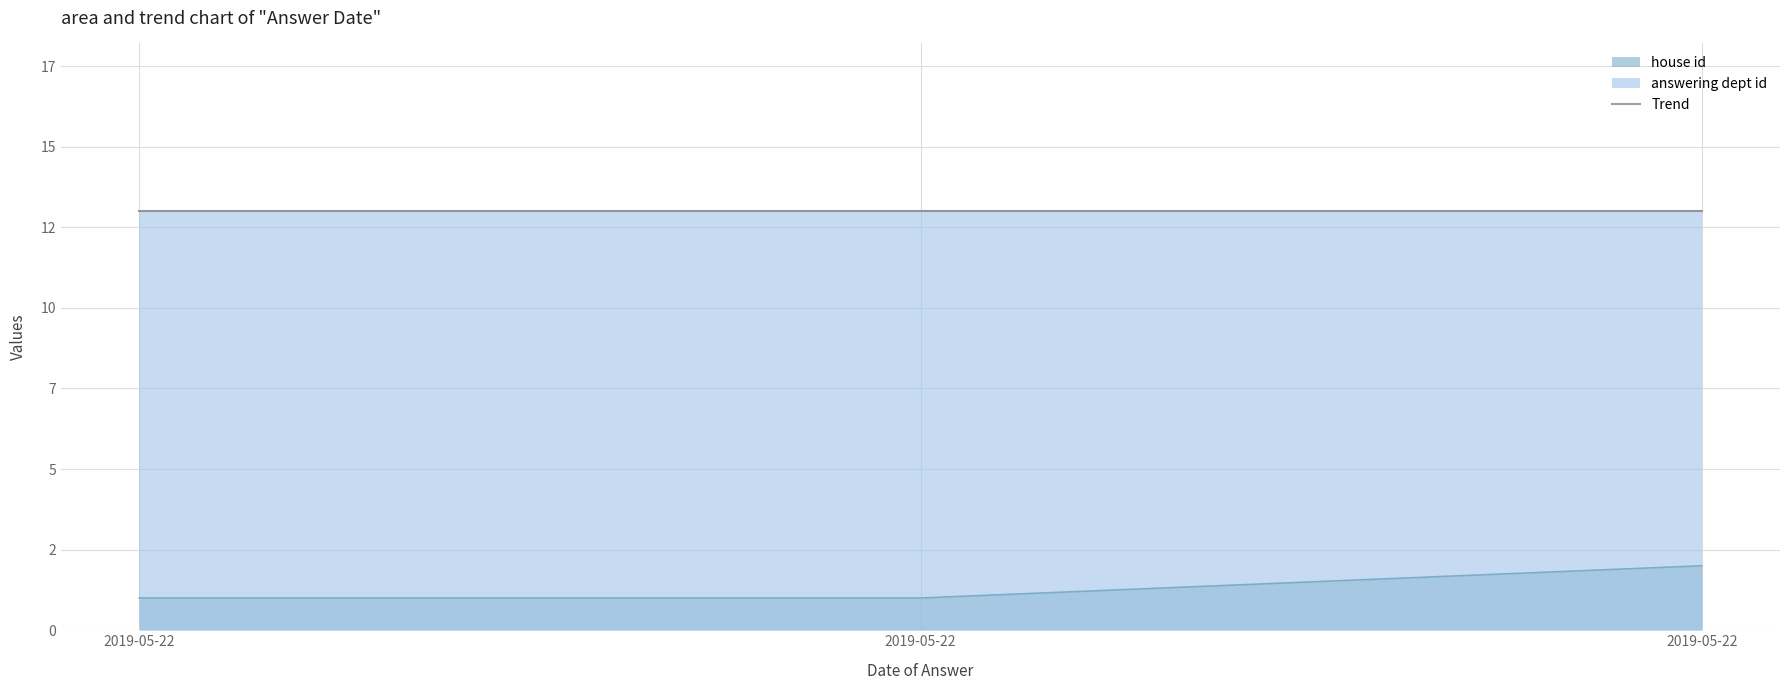

How many lines are shown in the chart?

1